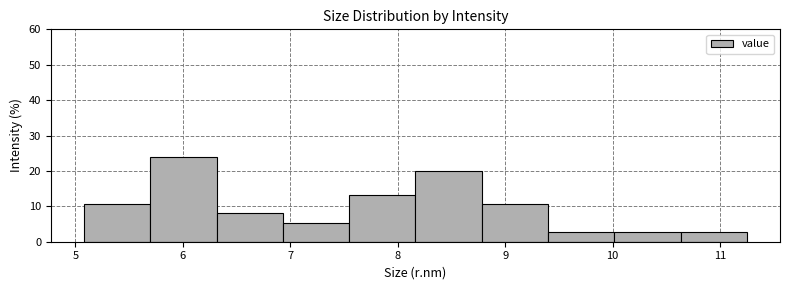

Reading left to right, transcribe this chart: for each bar, give the range it covers on the x-axis and its height. Neither the bar edges nor the heights are printed on the chart, so give them approximately, as read against the axes.

5.1 to 5.7: 11
5.7 to 6.3: 24
6.3 to 6.9: 8
6.9 to 7.5: 5
7.5 to 8.2: 13
8.2 to 8.8: 20
8.8 to 9.4: 11
9.4 to 10.0: 3
10.0 to 10.6: 3
10.6 to 11.3: 3